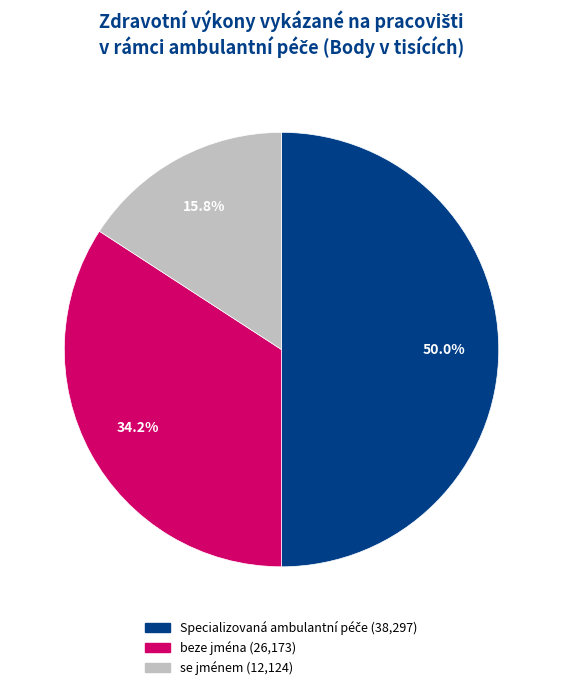

What percentage is NOT represented by beze jména?

65.8%